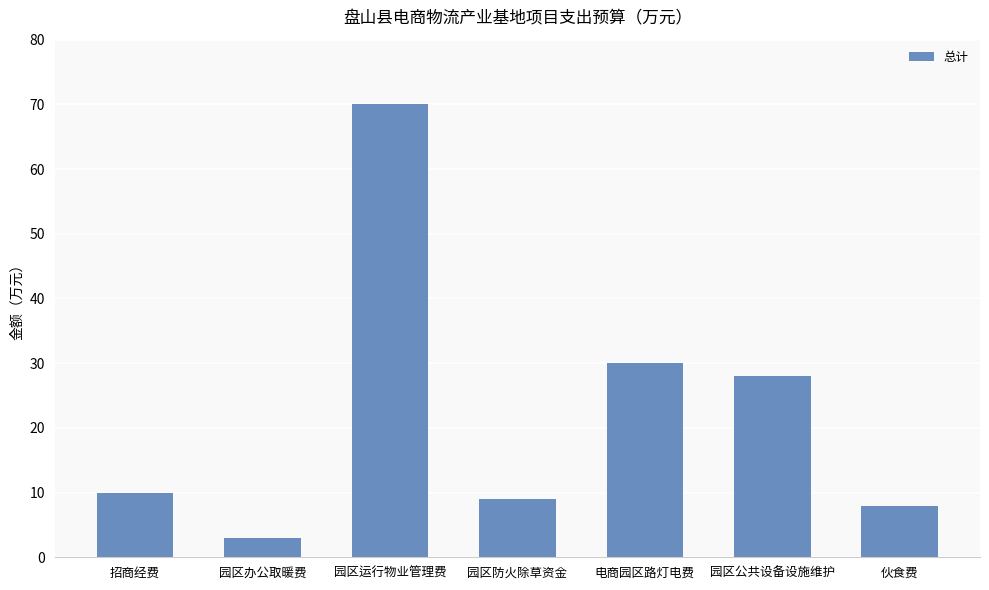

Is it true that the value at 电商园区路灯电费 is 30?

True